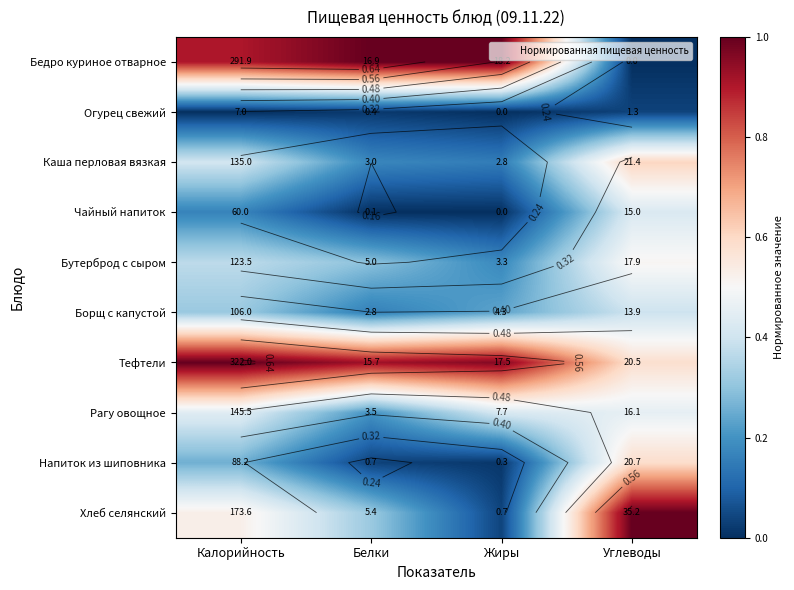

What is the greatest value displayed?

1.0